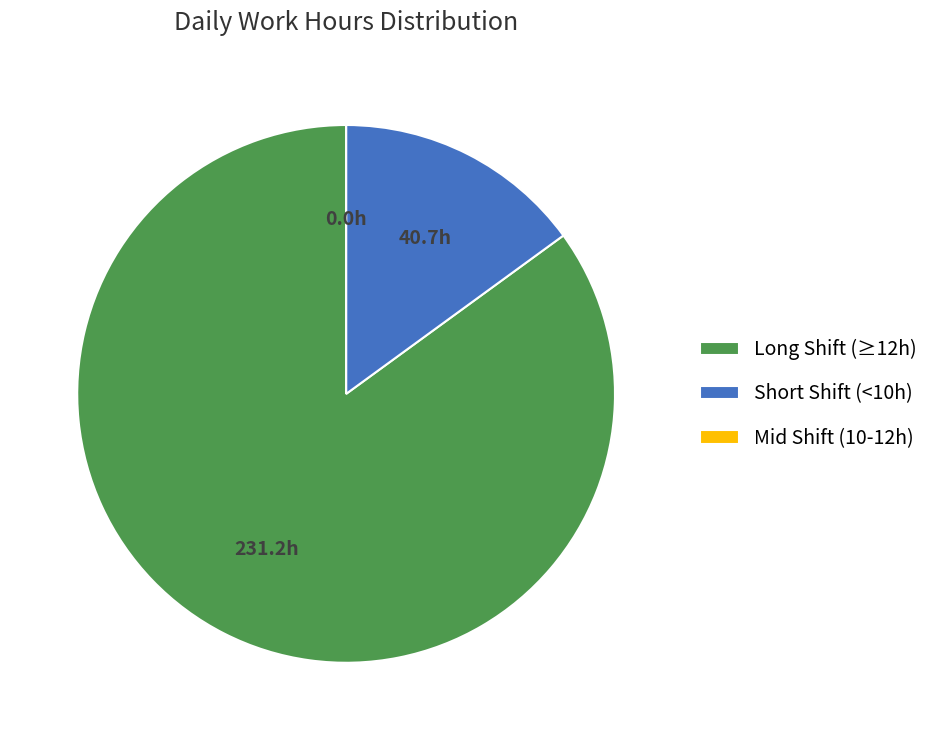

Which has a higher value, Short Shift (<10h) or Long Shift (≥12h)?

Long Shift (≥12h)